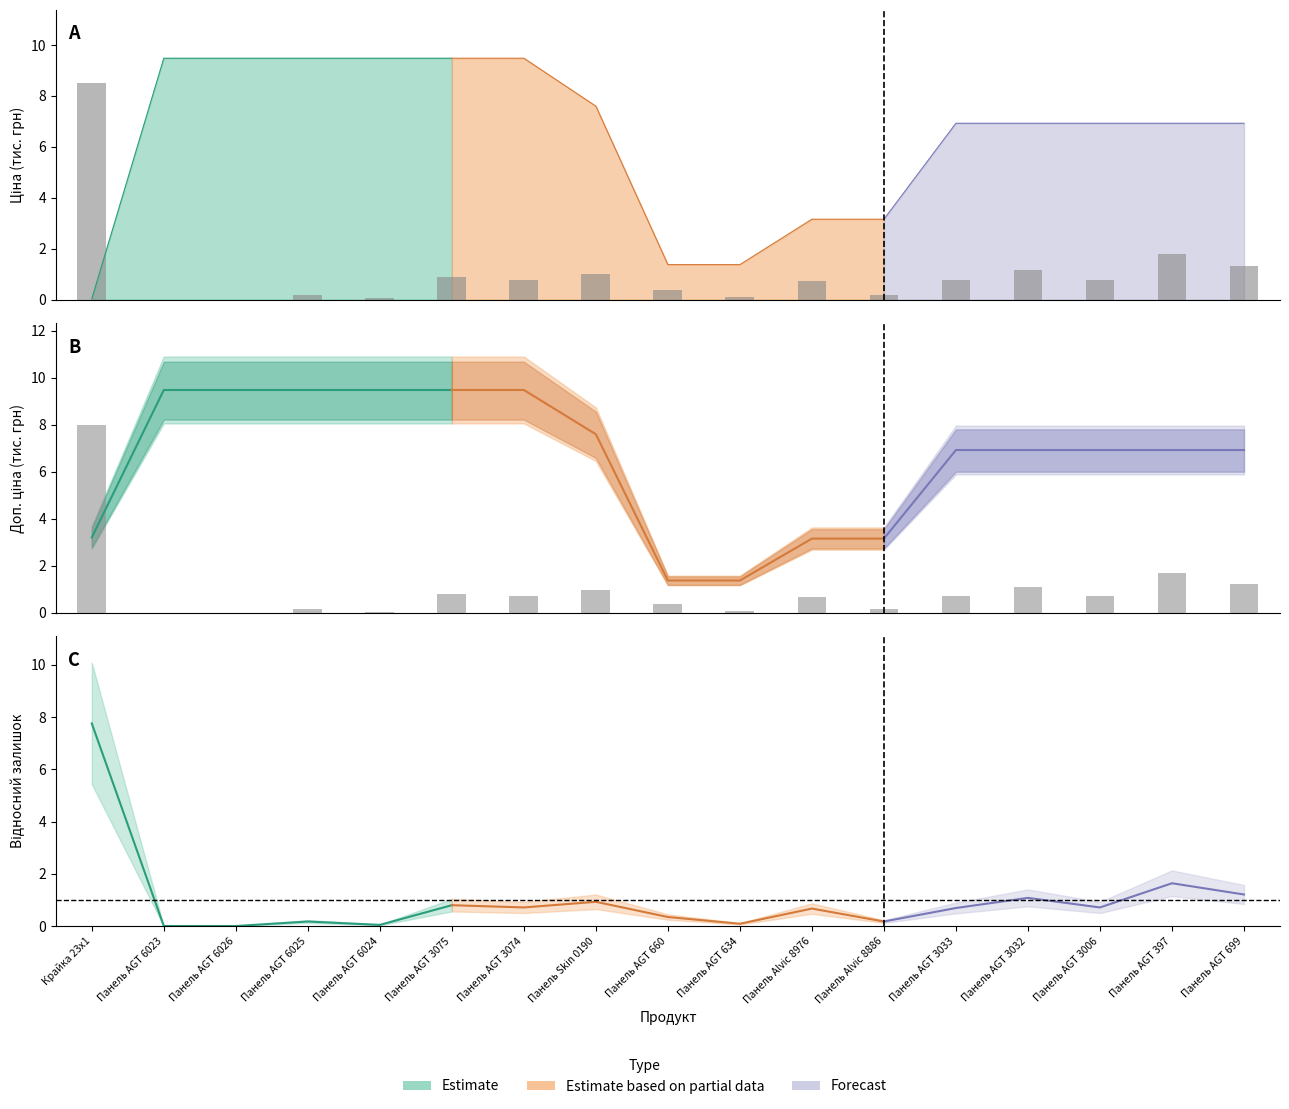

How many values in the Залишок (normalized) series exceed 0?

15